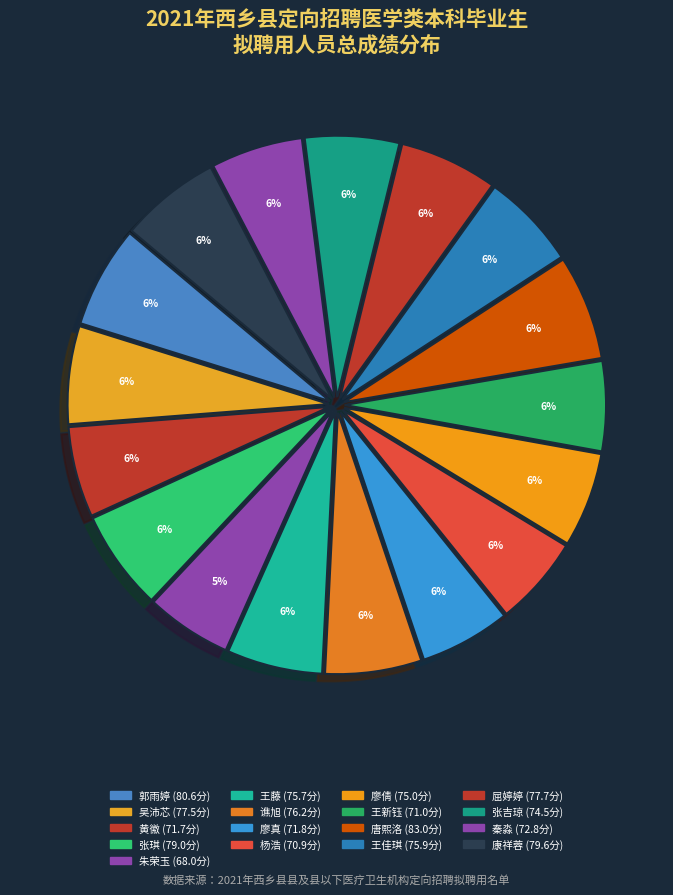

What is the ratio of the value at 康祥蓉 to the value at 朱荣玉?

1.2